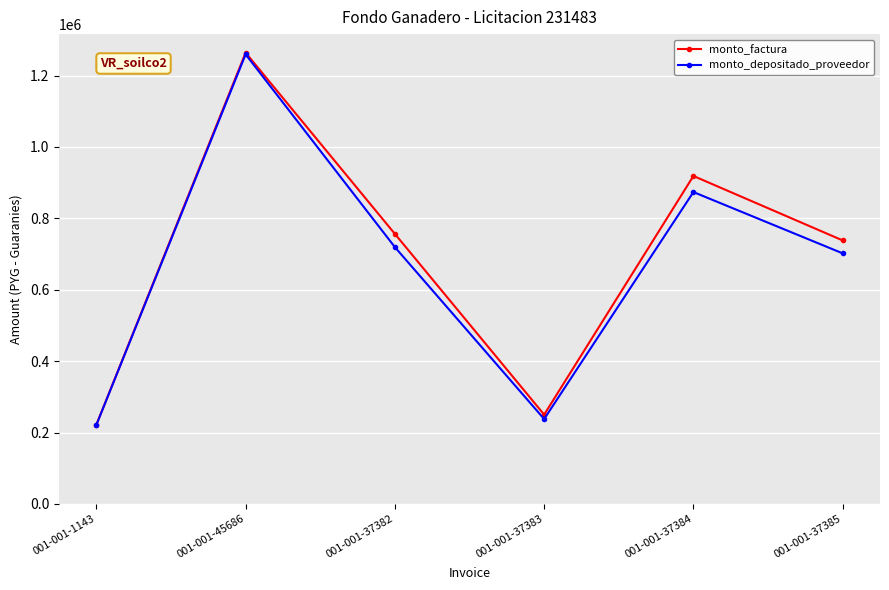

Is it true that monto_depositado_proveedor equals 221234 at 001-001-1143?

True